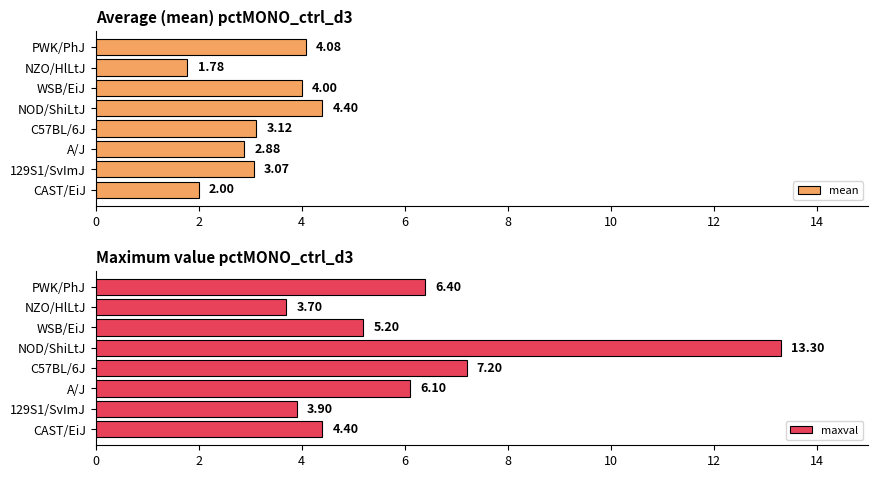

Rank the categories by mean value from lowest to highest.

NZO/HlLtJ, CAST/EiJ, A/J, 129S1/SvImJ, C57BL/6J, WSB/EiJ, PWK/PhJ, NOD/ShiLtJ